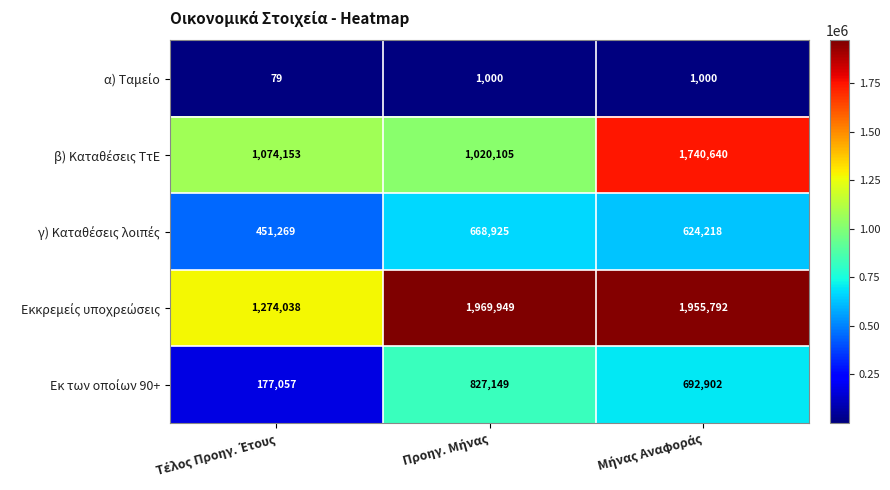

What is the total value across all series at Μήνας Αναφοράς?

5014552.6